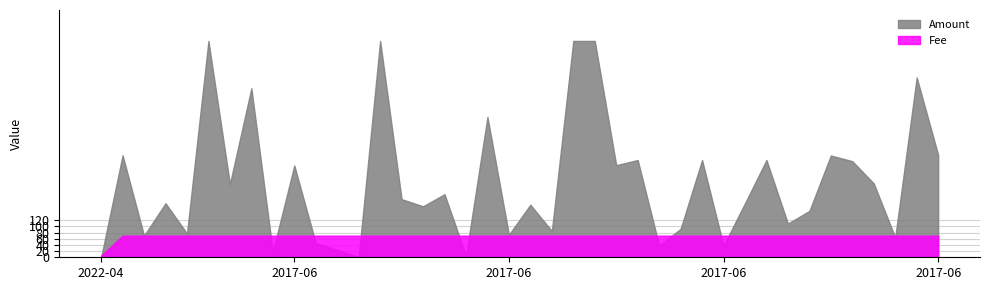

Rank the series by their average value, from lowest to highest.

Fee, Amount